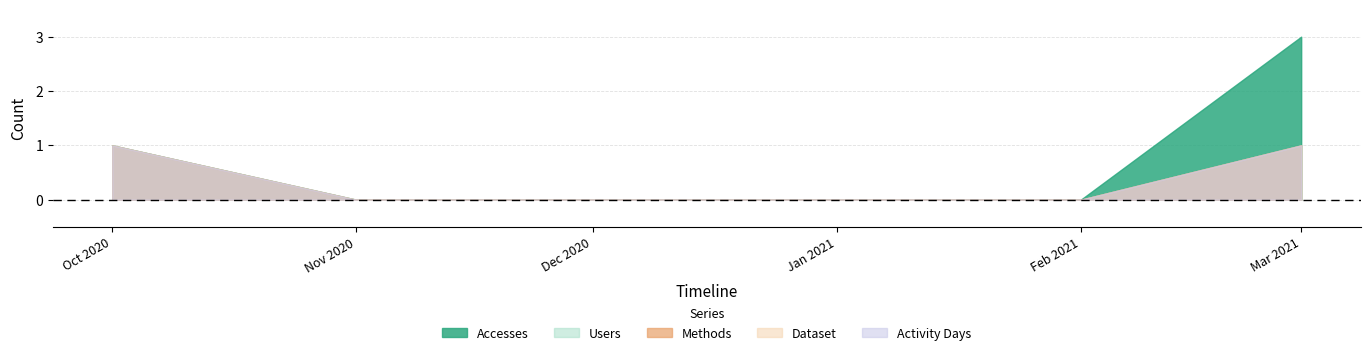

Is it true that Dataset equals 0 at 2021-01-01?

False